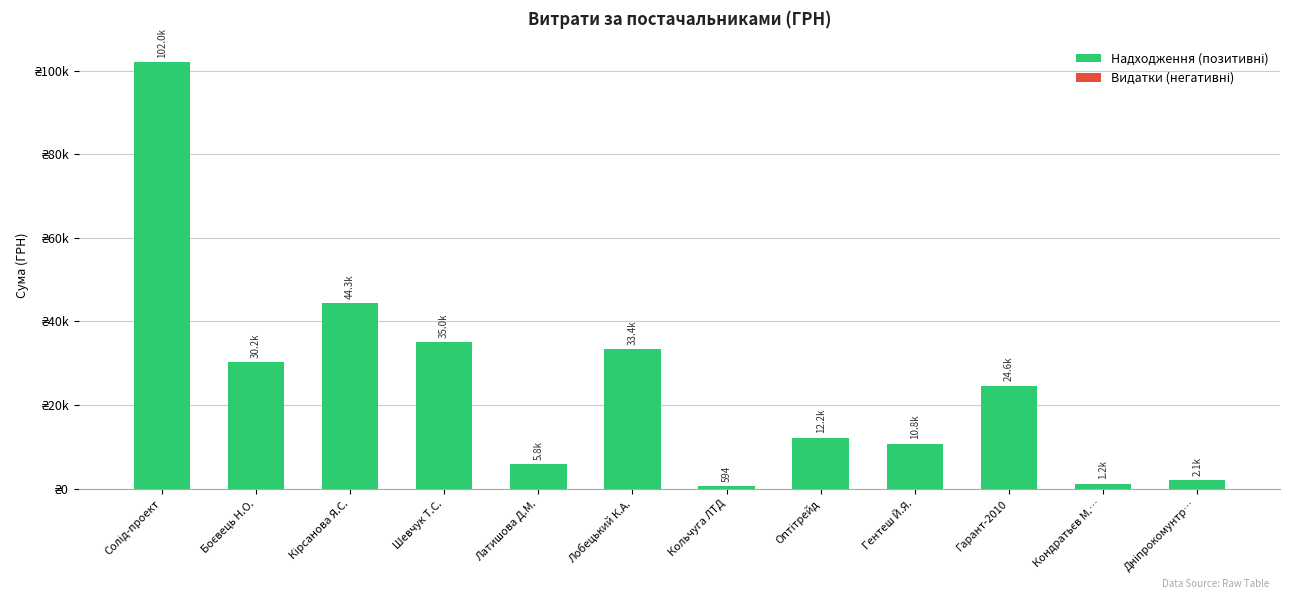

Does the chart contain any negative values?

No